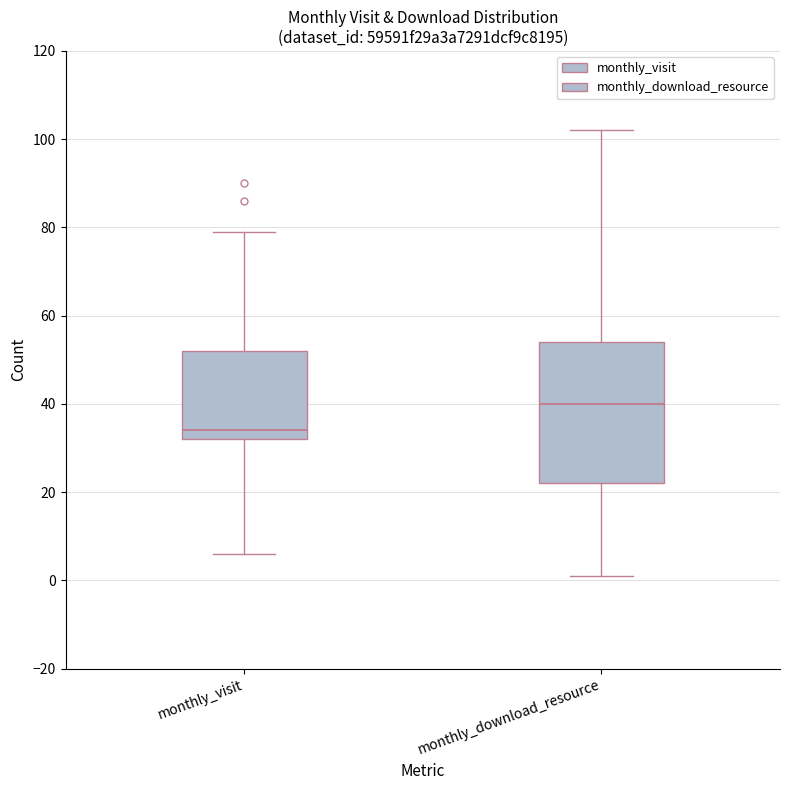

Which box is the tallest, from its lower edge to its upper edge?

monthly_download_resource